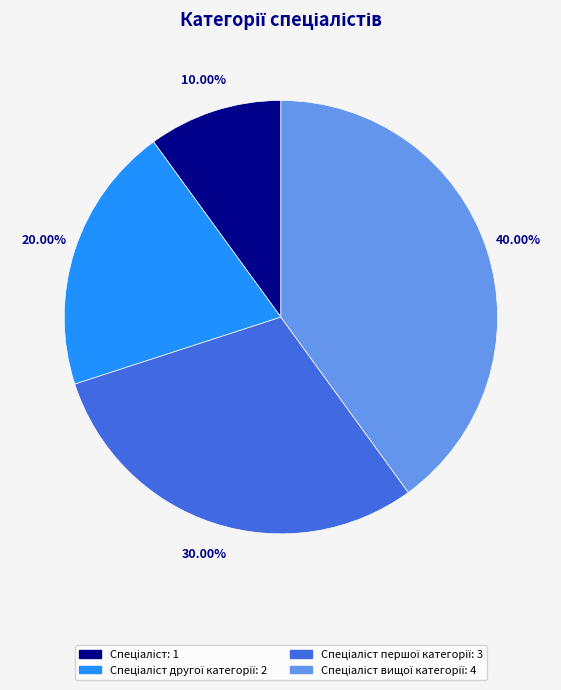

Is there any slice that represents more than half of the pie?

No